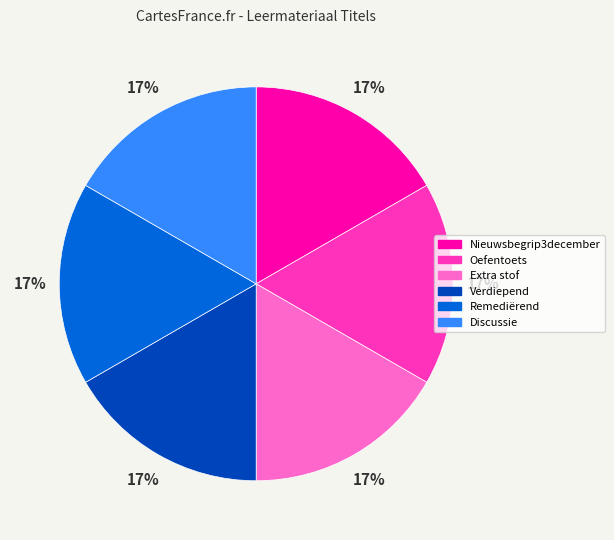

Does any single category account for the majority?

No